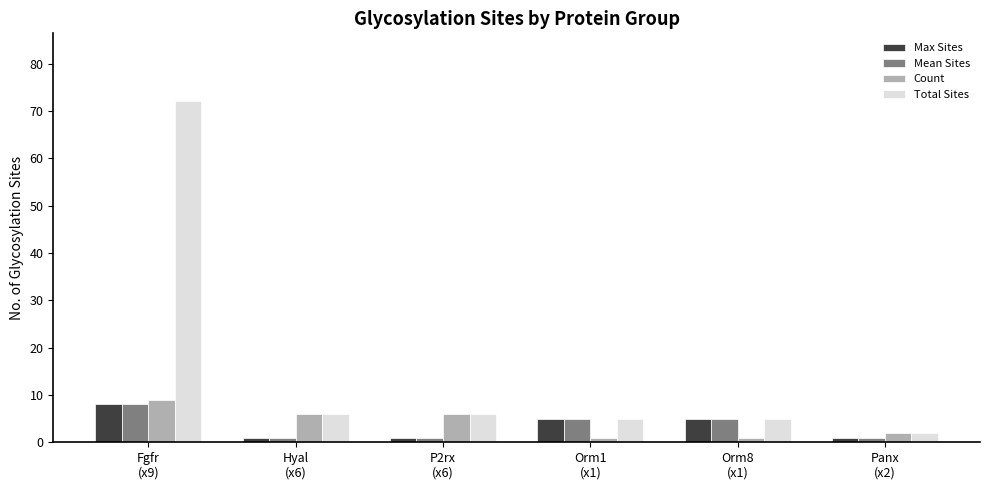

Reading right to left, what are all the values shown in this chart?

Max Sites: 1	5	5	1	1	8
Mean Sites: 1	5	5	1	1	8
Count: 2	1	1	6	6	9
Total Sites: 2	5	5	6	6	72